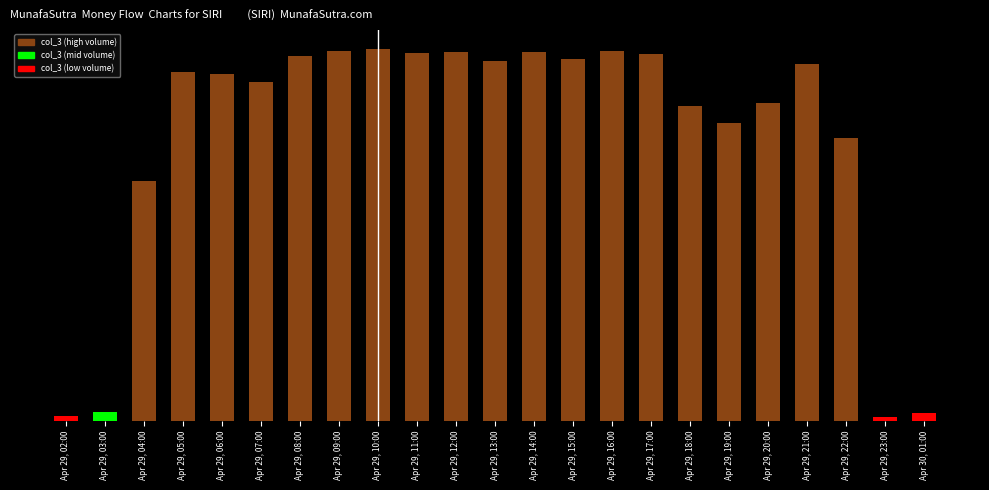

Are the bars horizontal?

No